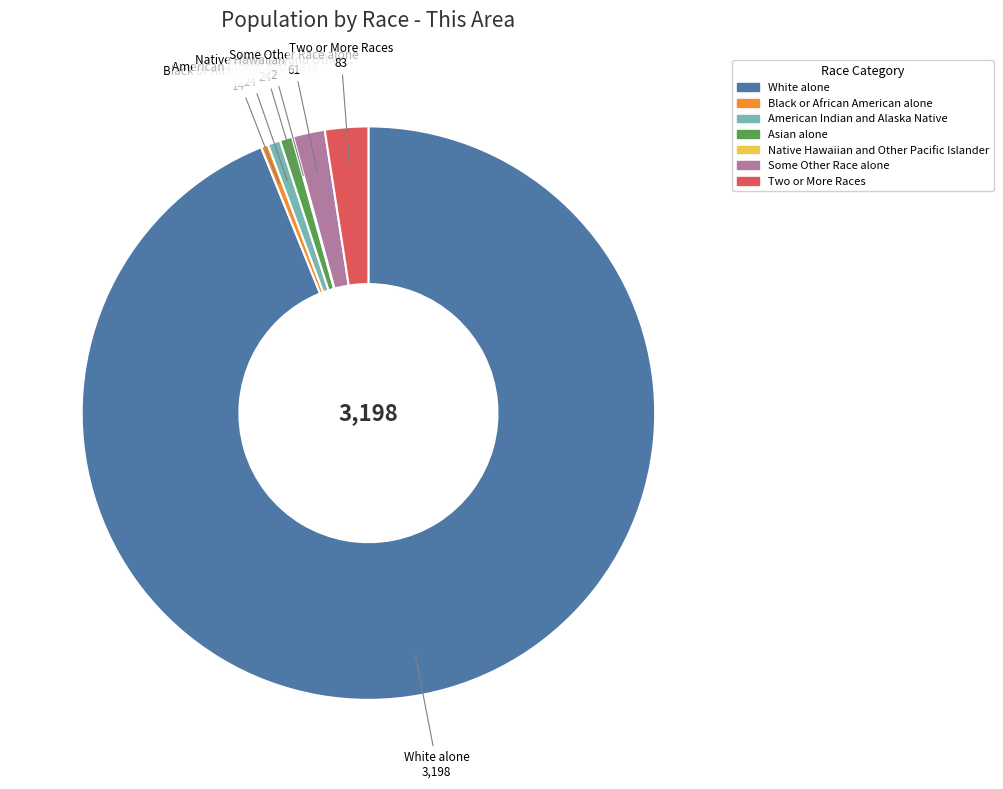

Which slice is the largest?

White alone